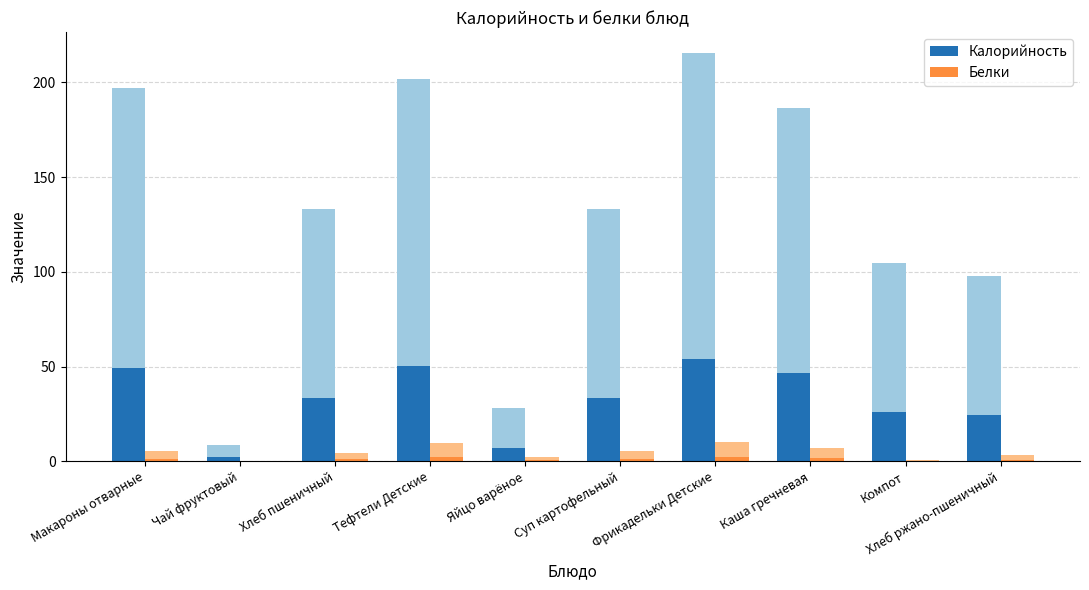

Which series has the largest total across all categories?

Калорийность